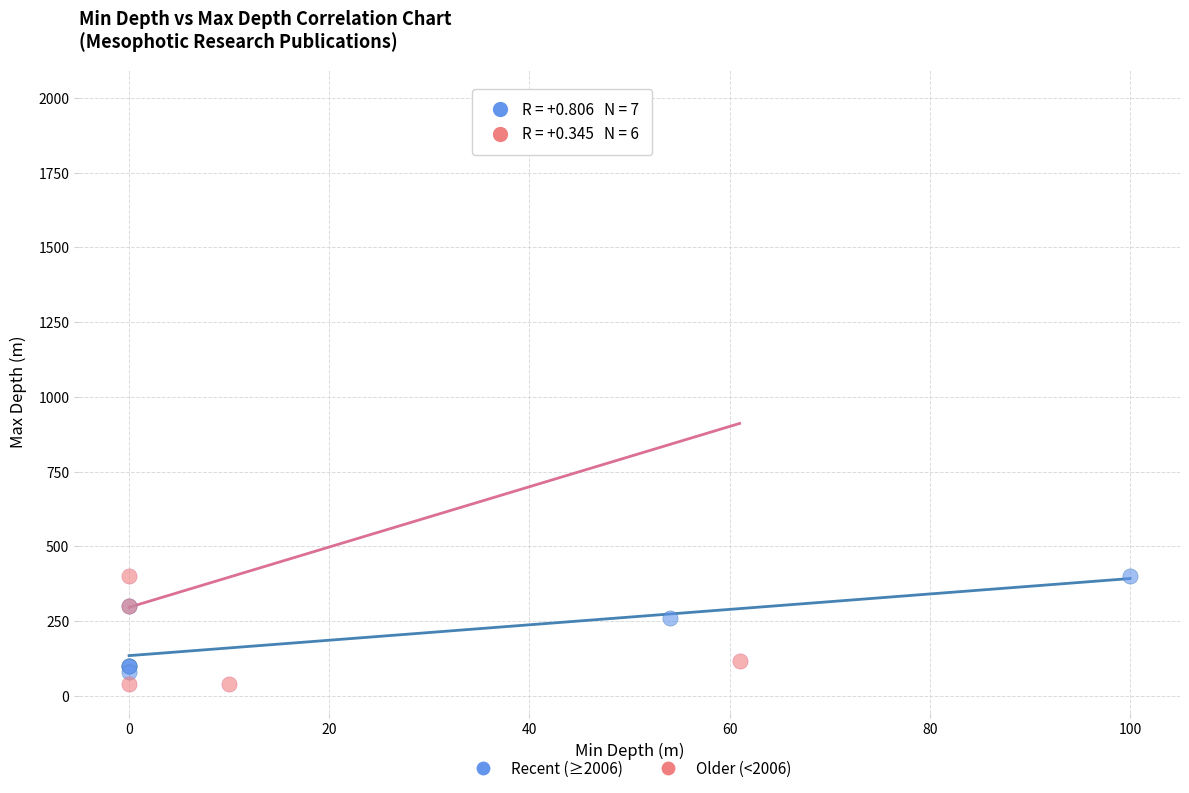

What are all the series names shown in the legend?

Recent (≥2006), Older (<2006)